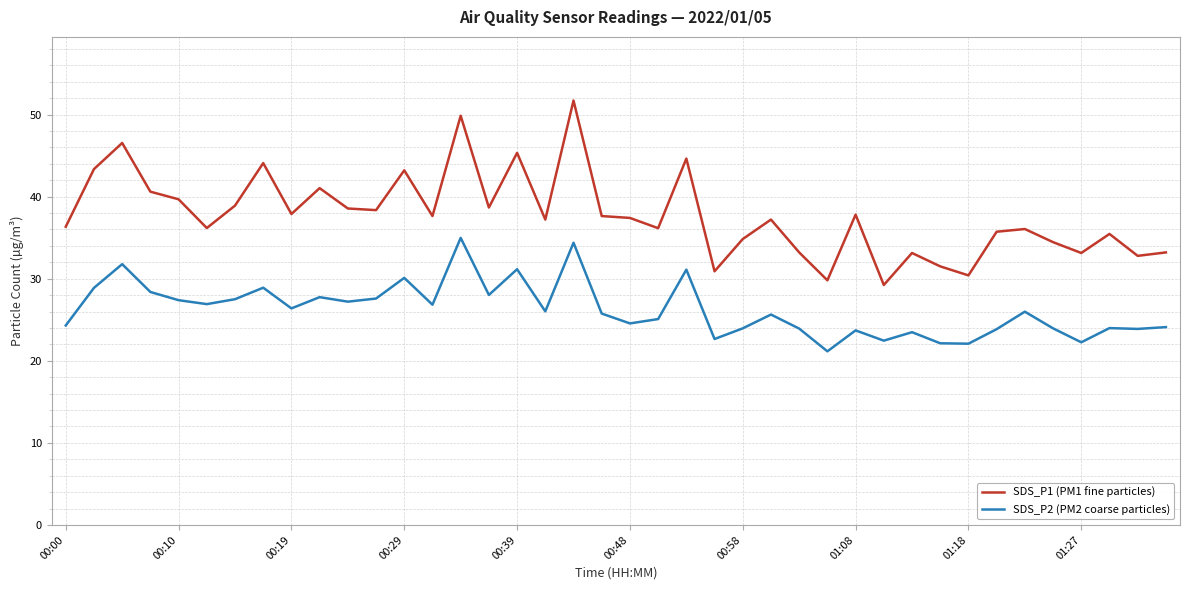

True or false: SDS_P1 (PM1 fine particles) and SDS_P2 (PM2 coarse particles) intersect in this chart.

False